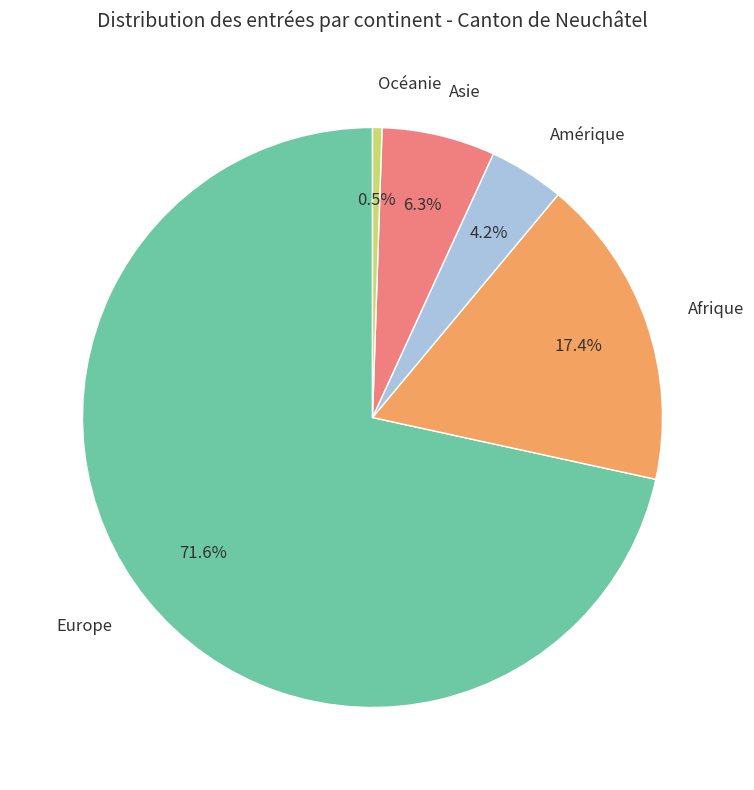

Combined, do Afrique and Amérique account for over 50%?

No